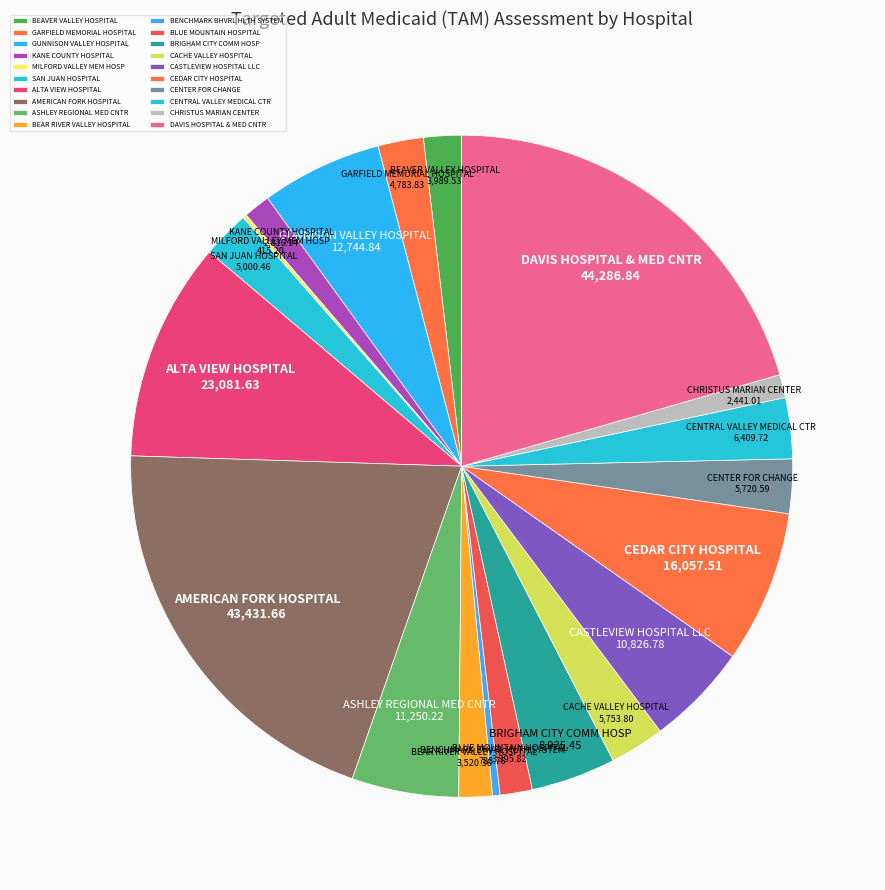

True or false: GARFIELD MEMORIAL HOSPITAL accounts for 2% of the total.

True